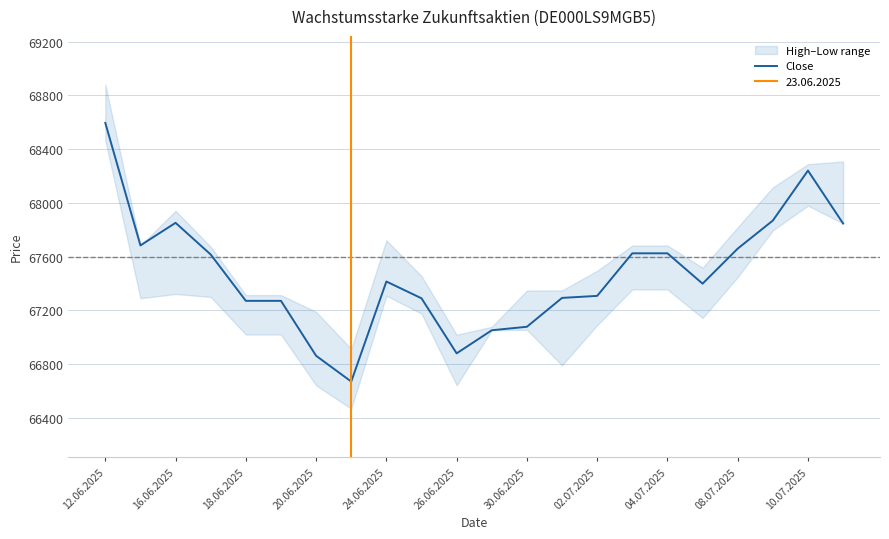

True or false: Close has a value of 22418 at 04.07.2025.

False